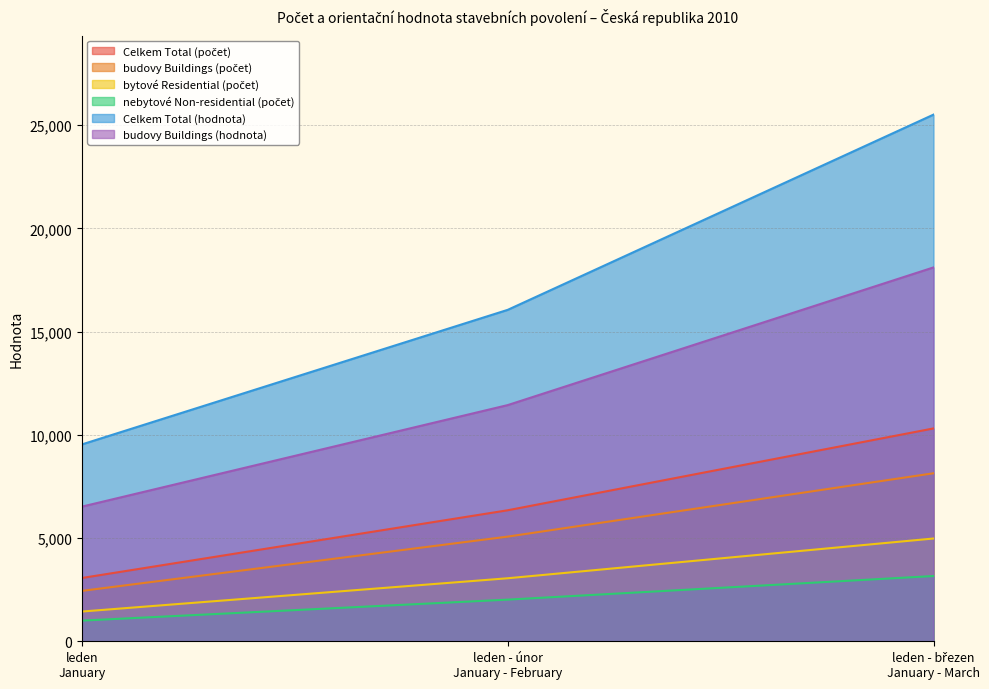

What is the difference between the second highest and minimum values in the Celkem Total (počet) series?

3280